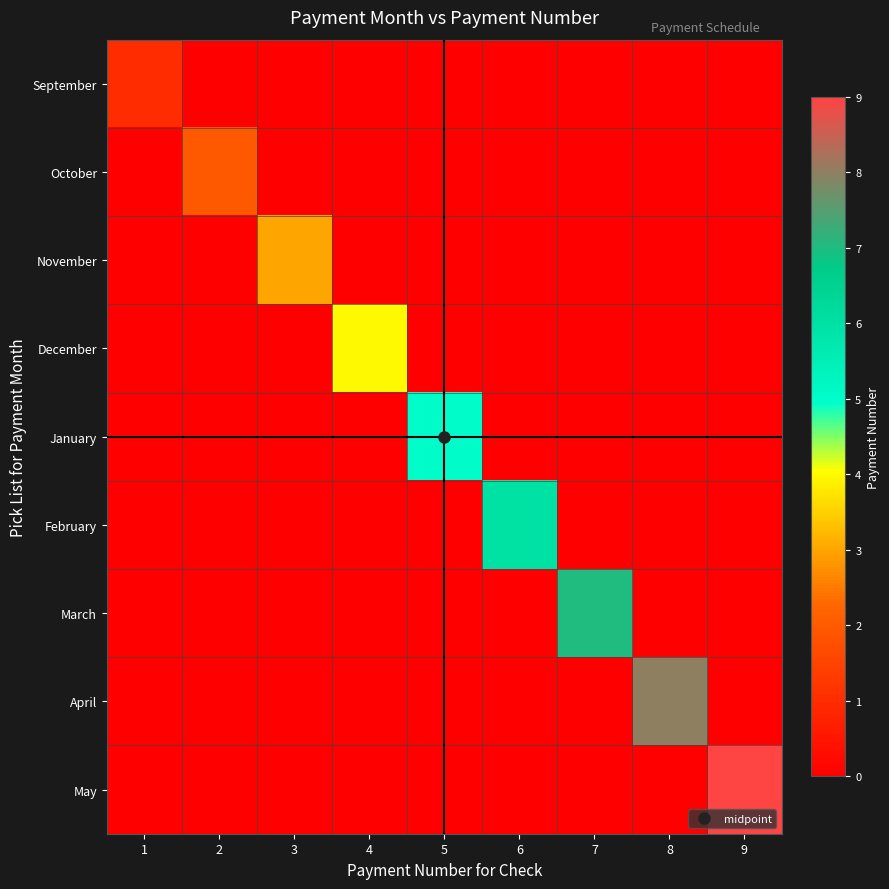

Reading left to right, extract all data points from this chart.

September: 1=1	2=0	3=0	4=0	5=0	6=0	7=0	8=0	9=0
October: 1=0	2=2	3=0	4=0	5=0	6=0	7=0	8=0	9=0
November: 1=0	2=0	3=3	4=0	5=0	6=0	7=0	8=0	9=0
December: 1=0	2=0	3=0	4=4	5=0	6=0	7=0	8=0	9=0
January: 1=0	2=0	3=0	4=0	5=5	6=0	7=0	8=0	9=0
February: 1=0	2=0	3=0	4=0	5=0	6=6	7=0	8=0	9=0
March: 1=0	2=0	3=0	4=0	5=0	6=0	7=7	8=0	9=0
April: 1=0	2=0	3=0	4=0	5=0	6=0	7=0	8=8	9=0
May: 1=0	2=0	3=0	4=0	5=0	6=0	7=0	8=0	9=9